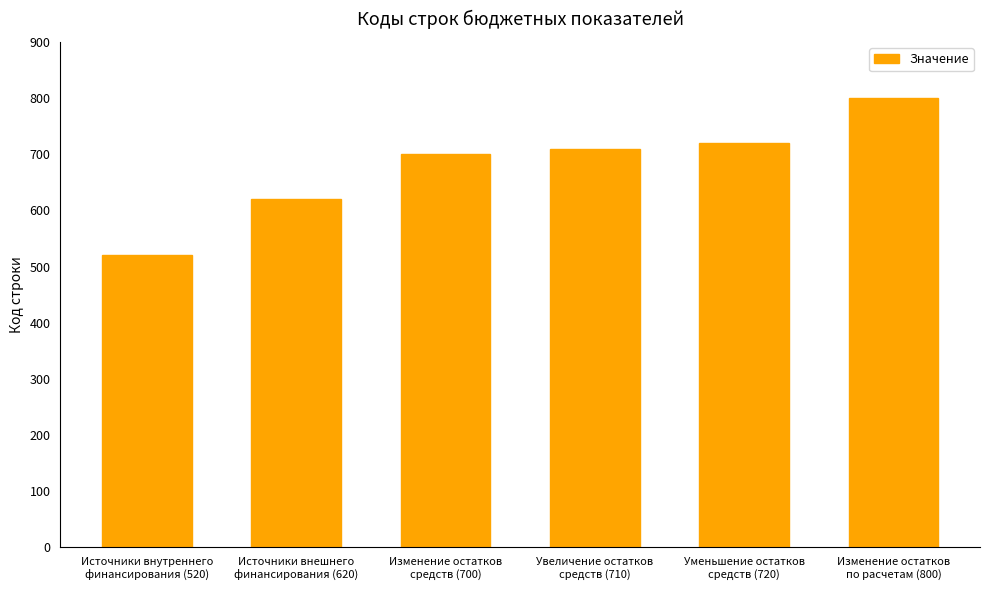

What is the change in value from Источники внутреннего
финансирования (520) to Изменение остатков
средств (700)?

+180